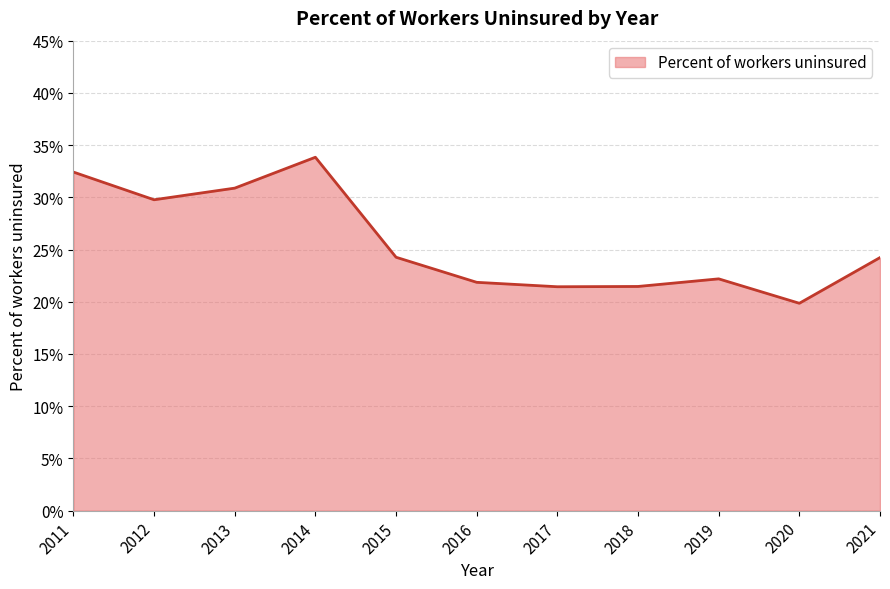

Between 2011 and 2017, which is larger?

2011